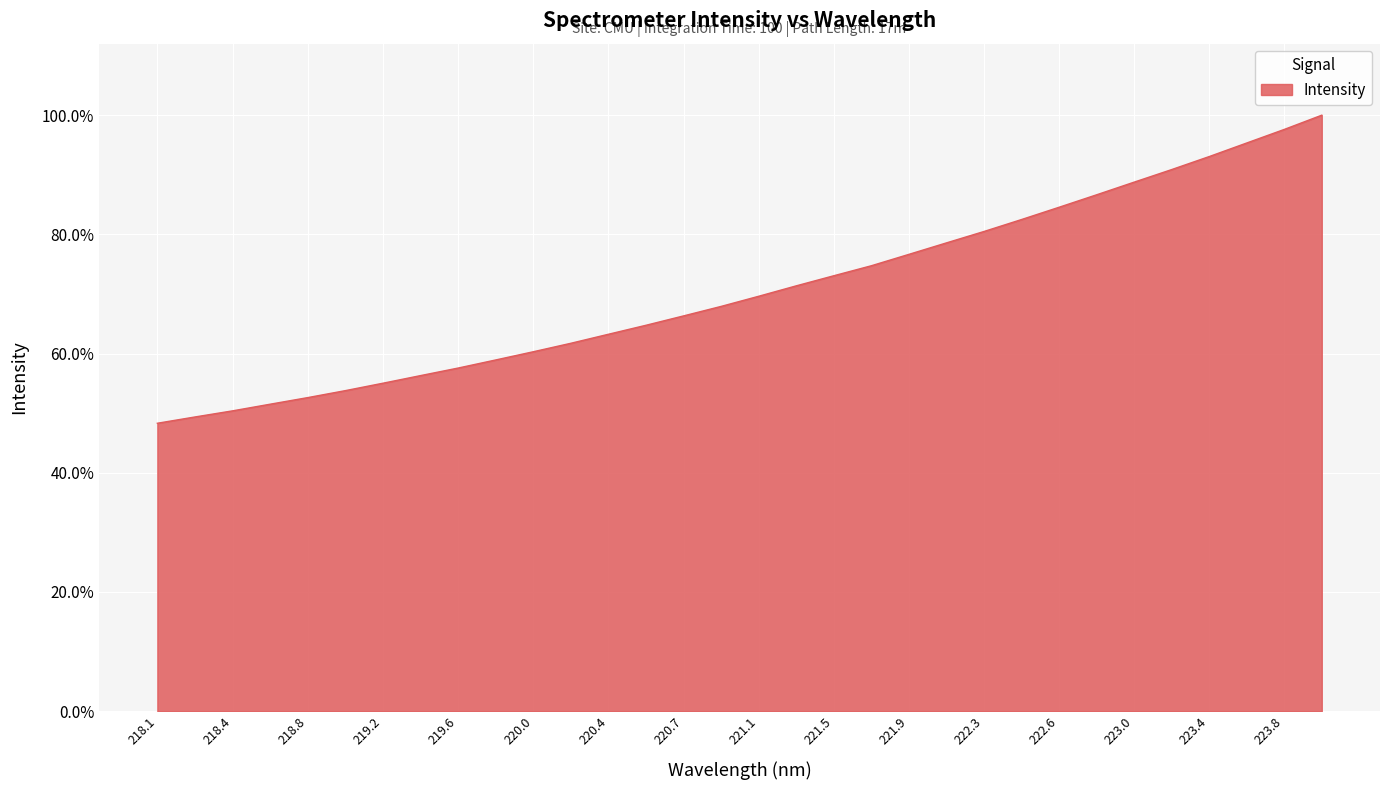

Is this an area chart (filled region under the line)?

Yes